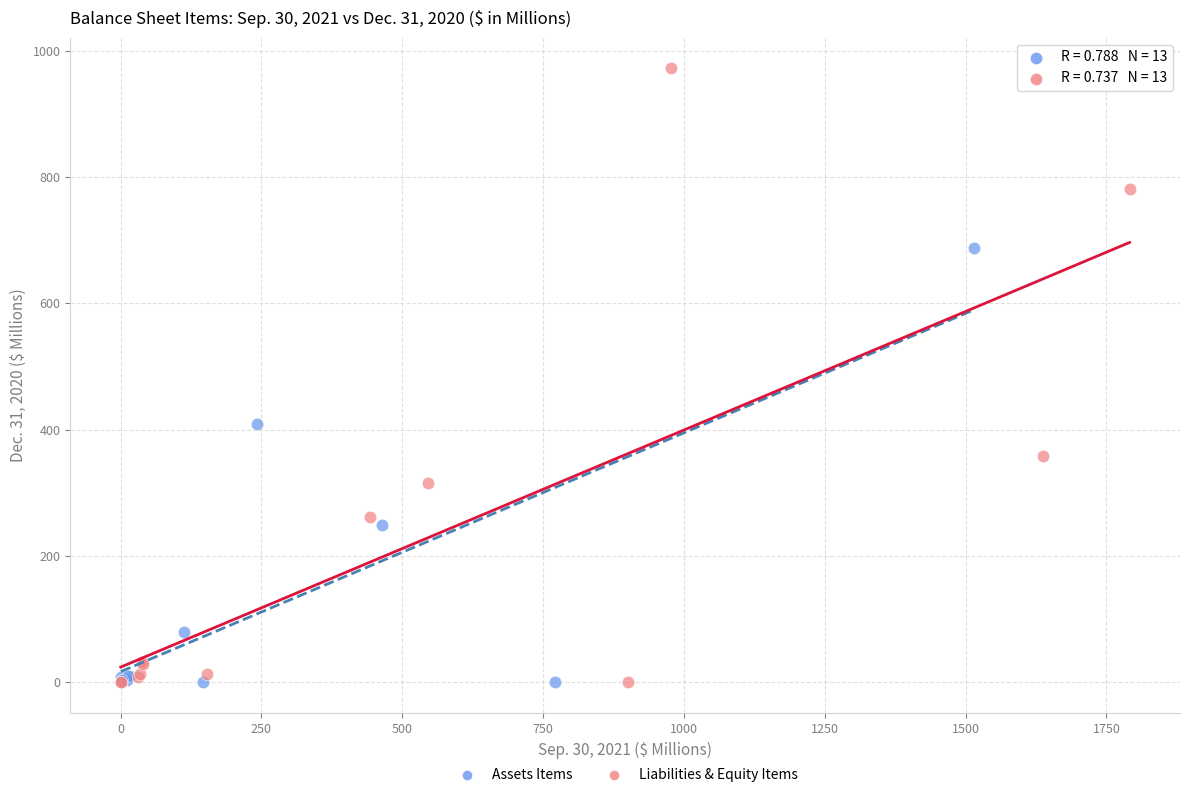

Which series has the largest Y range (max minus min)?

Liabilities & Equity Items